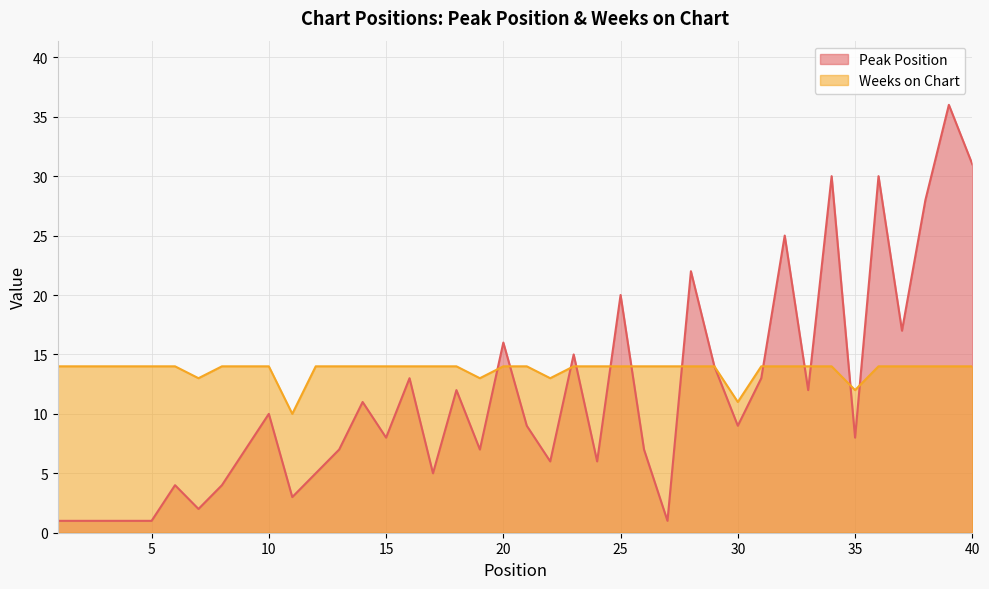

Is the value of Weeks on Chart at 34 greater than the value of Peak Position at 19?

Yes